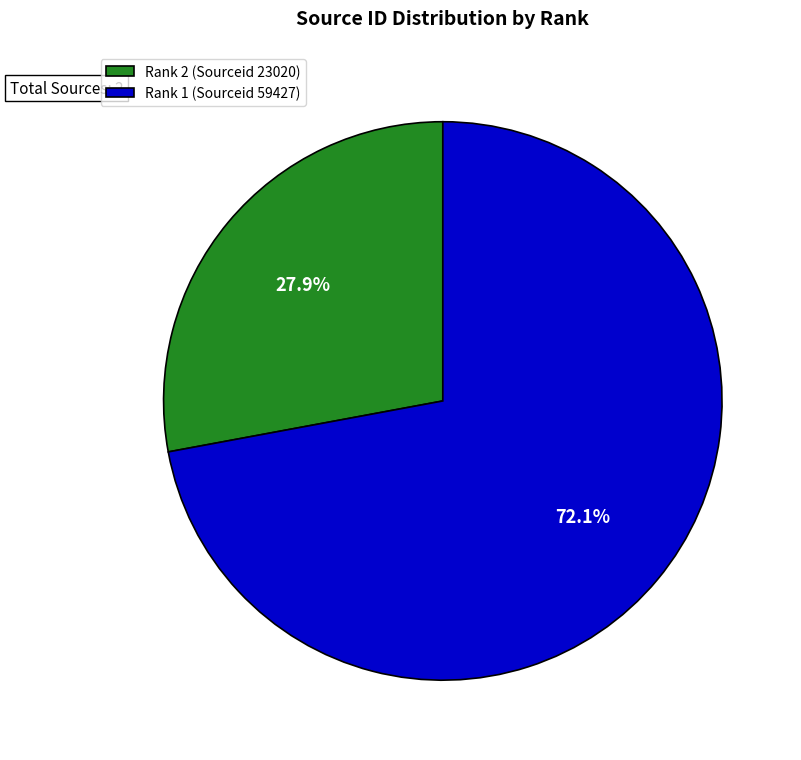

To the nearest percent, what is the average slice percentage?

50%